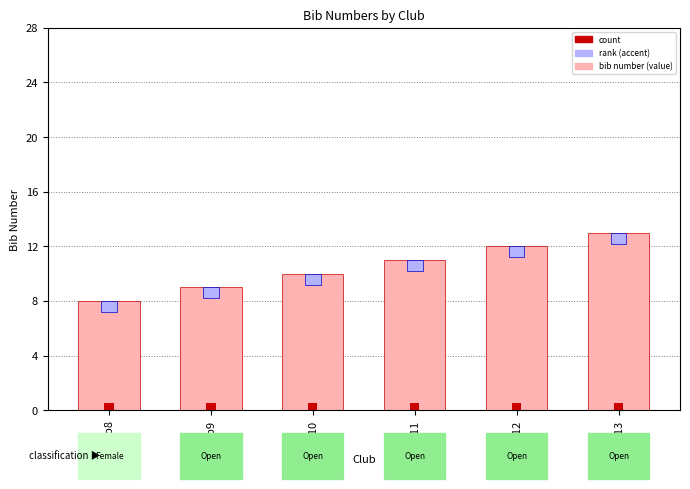

What are all the series names shown in the legend?

bib number, rank (accent), count